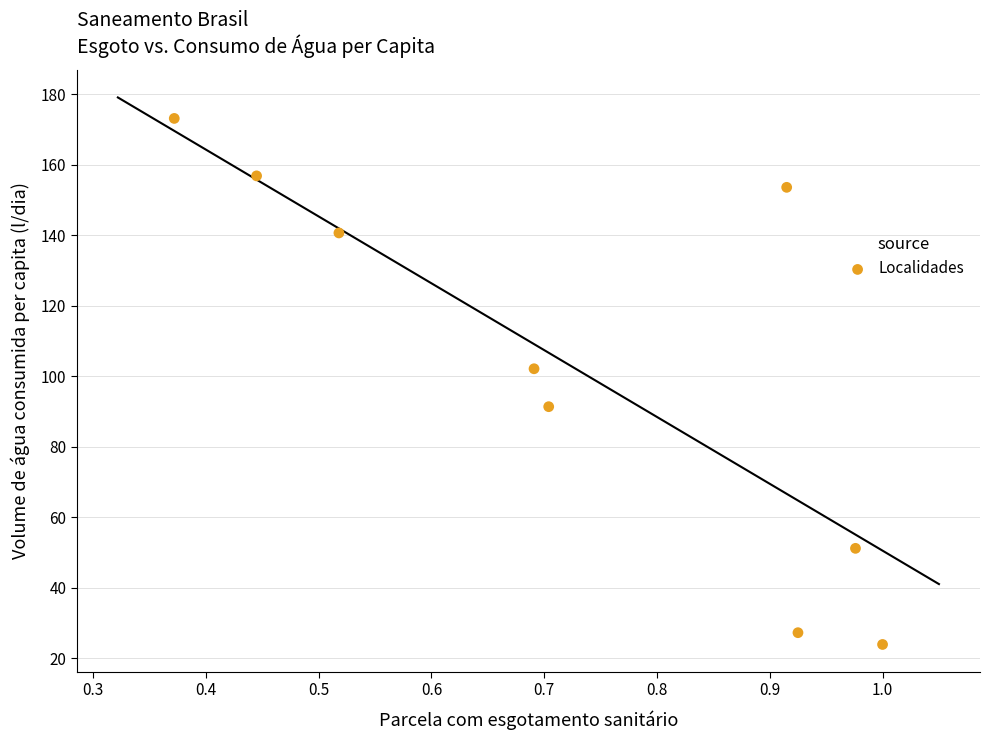

What Y value in the scatter plot is closest to 98?

102.2